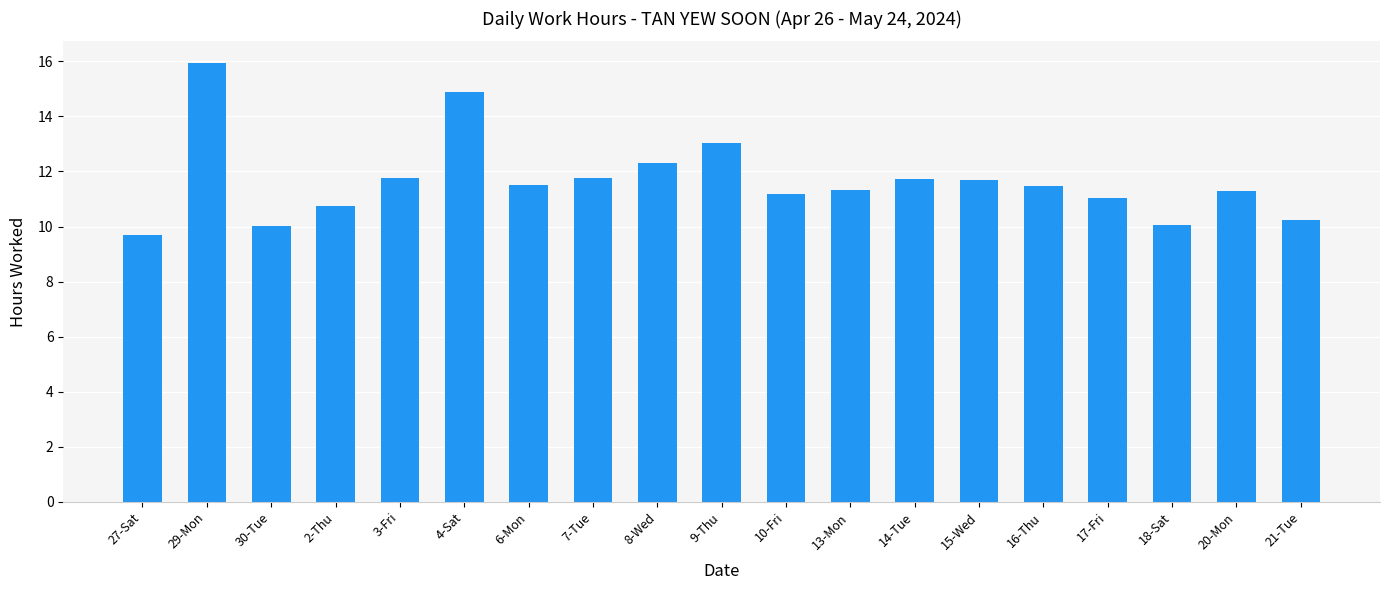

What is the value of the 10th bar from the left?

13.0